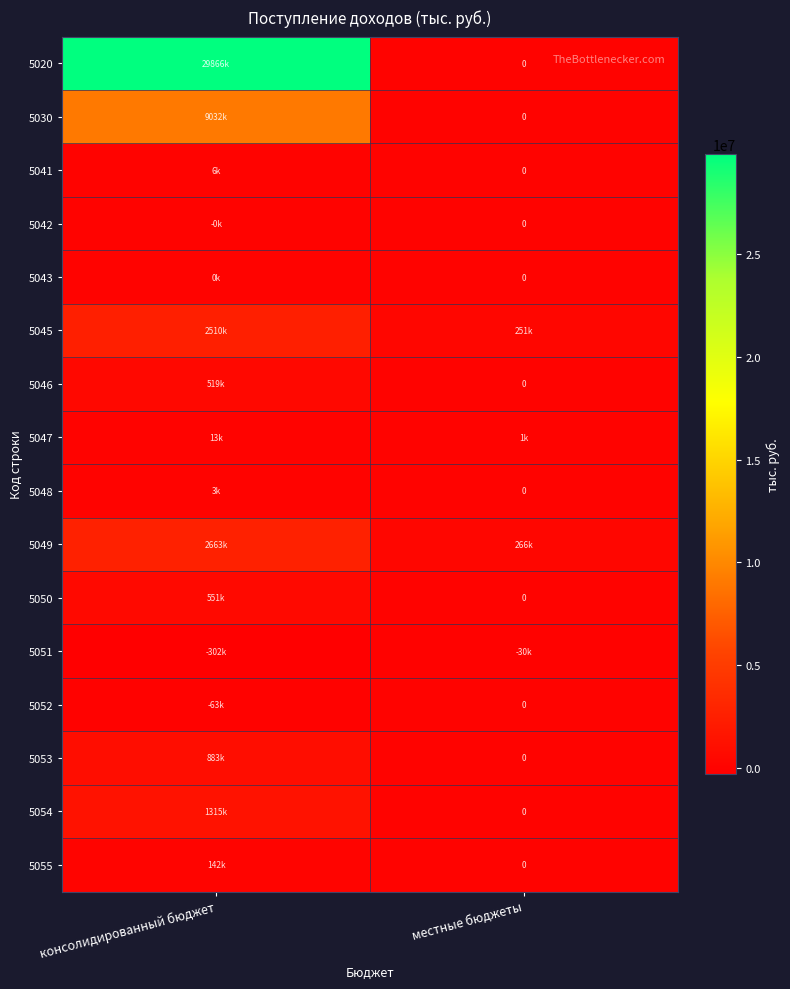

Rank the categories by 5047 value from highest to lowest.

консолидированный бюджет, местные бюджеты